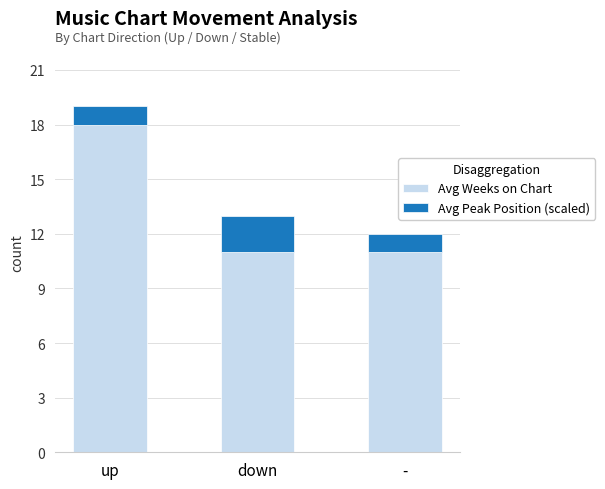

What is the difference between the maximum and minimum values in the Avg Weeks on Chart series?

7